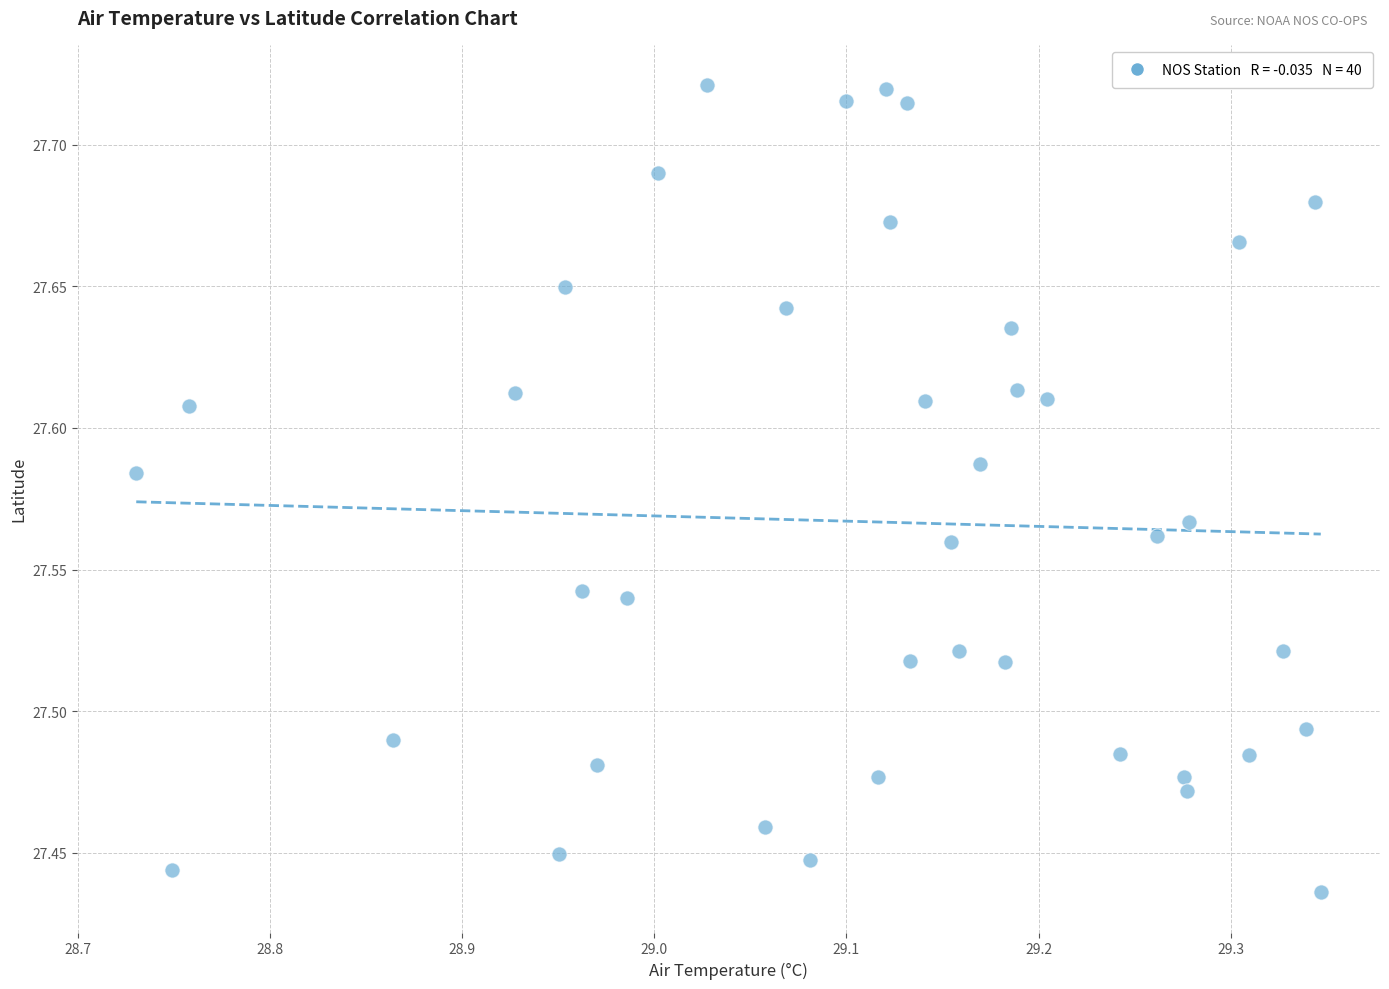

What is the range of X values (max minus min)?

0.6